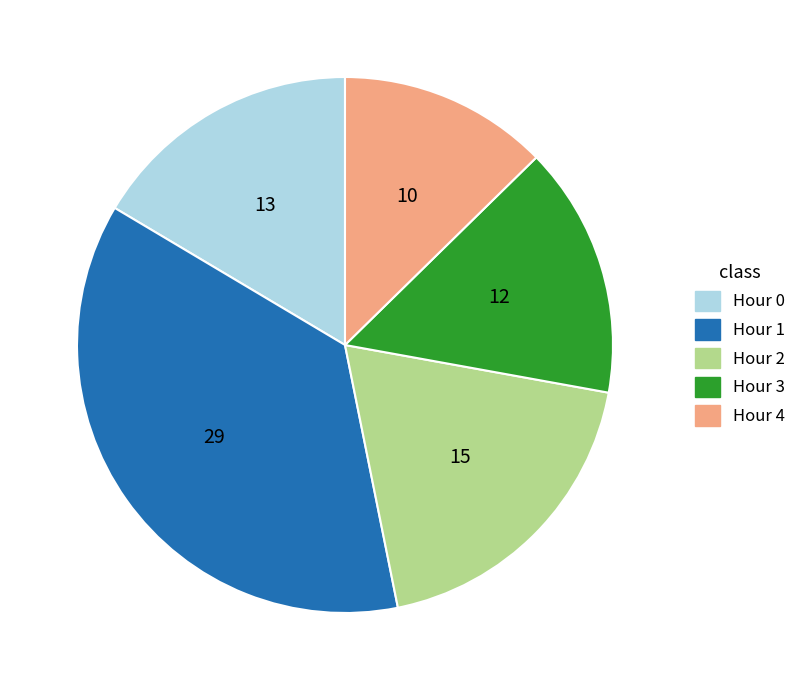

Combined, do Hour 3 and Hour 2 account for over 50%?

No